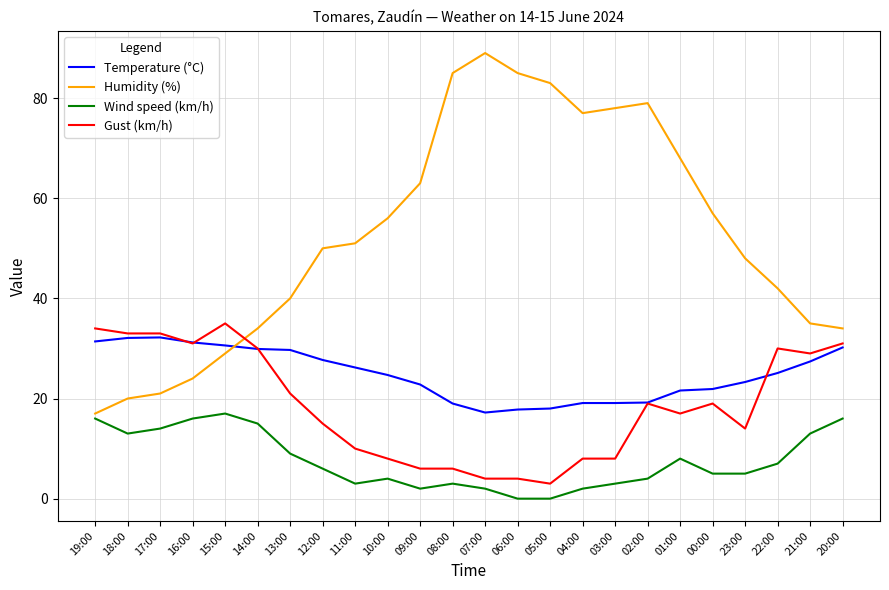

Which category has the highest value in the Wind speed (km/h) series?

15:00